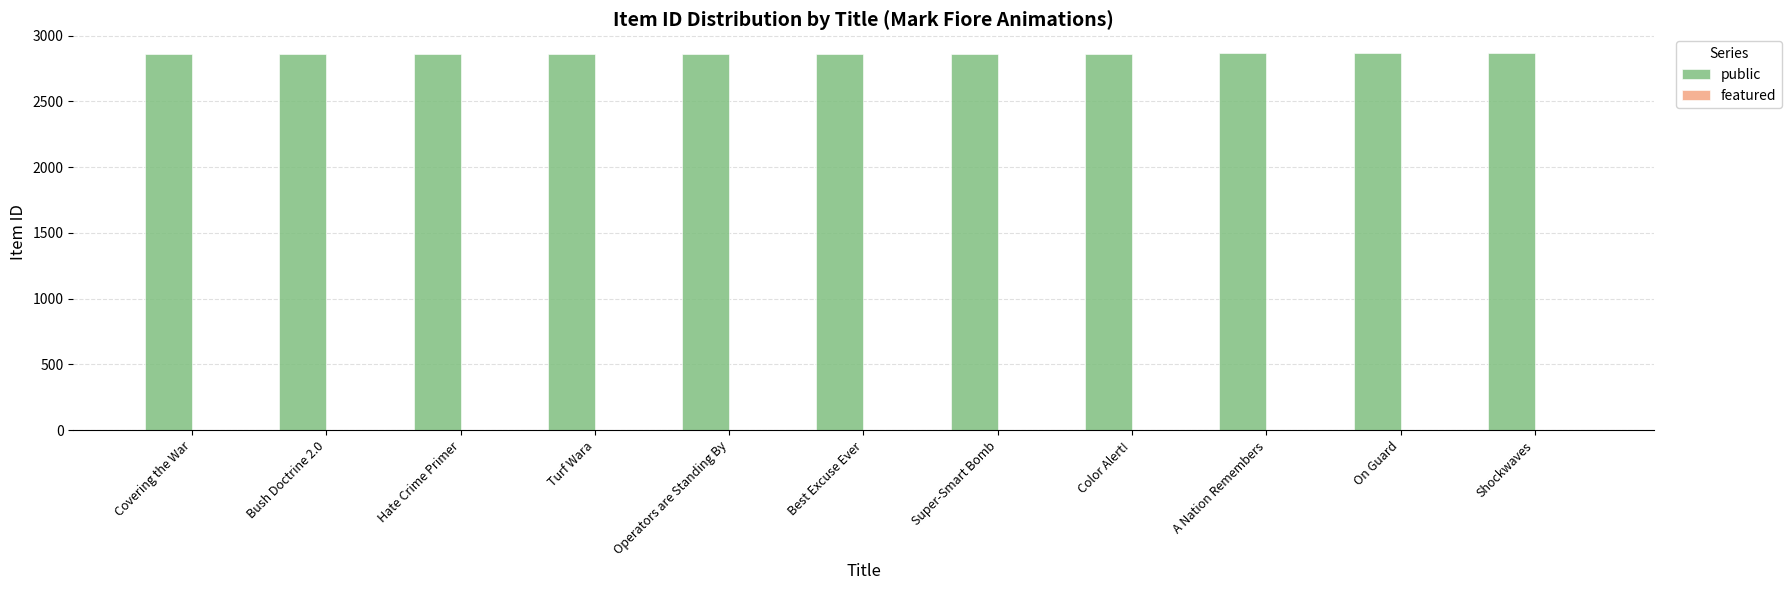

What is the ratio of the value at Hate Crime Primer to the value at Covering the War?

1.0